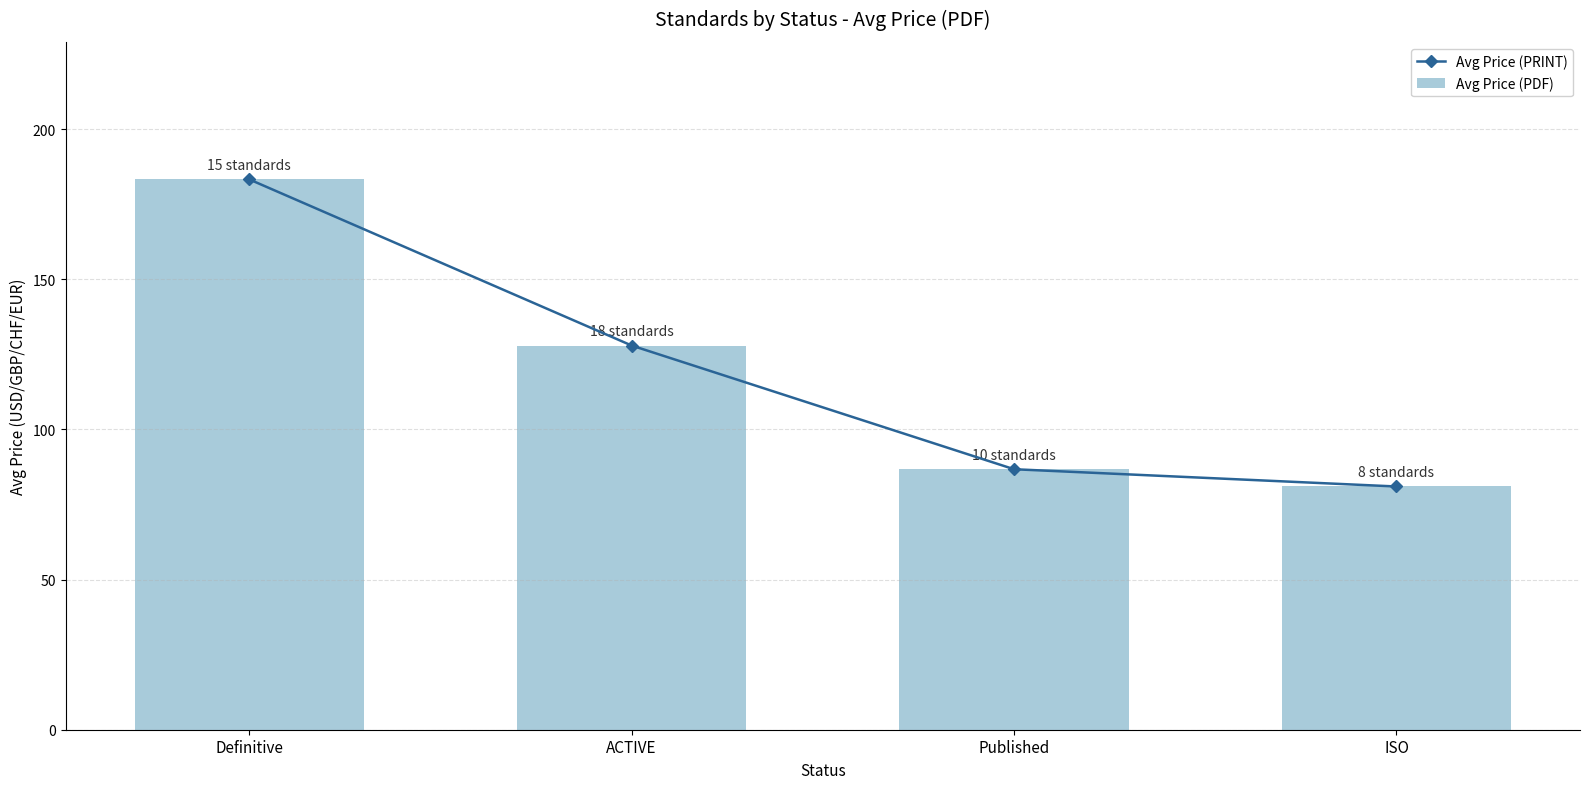

At how many categories does at least one series exceed 162?

1